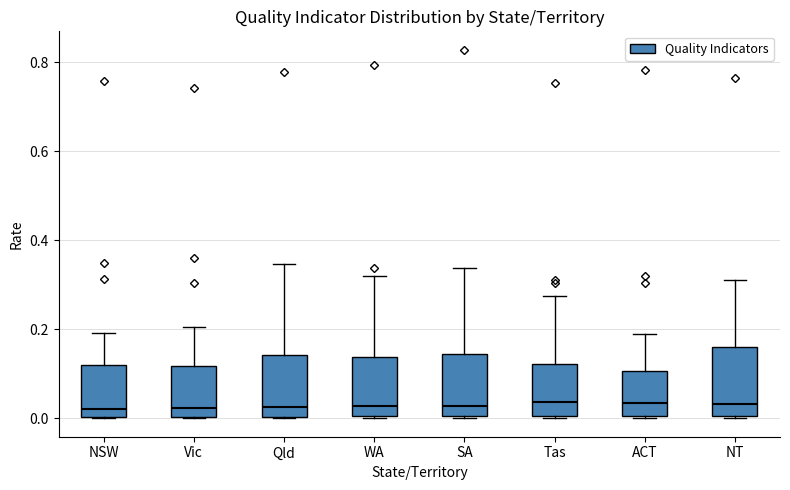

Reading left to right, read every box against the y-axis: the position of its median line, the range the box covers, and the ends of its whiskers. The values are not printed on the chart, so give them approximately, as read against the axis.

NSW: median 0.02, box 0.00 to 0.12, whiskers 0.00 to 0.20
Vic: median 0.02, box 0.00 to 0.12, whiskers 0.00 to 0.20
Qld: median 0.02, box 0.00 to 0.14, whiskers 0.00 to 0.34
WA: median 0.02, box 0.00 to 0.14, whiskers 0.00 to 0.32
SA: median 0.02, box 0.00 to 0.14, whiskers 0.00 to 0.34
Tas: median 0.04, box 0.00 to 0.12, whiskers 0.00 to 0.28
ACT: median 0.04, box 0.00 to 0.10, whiskers 0.00 to 0.18
NT: median 0.04, box 0.00 to 0.16, whiskers 0.00 to 0.32